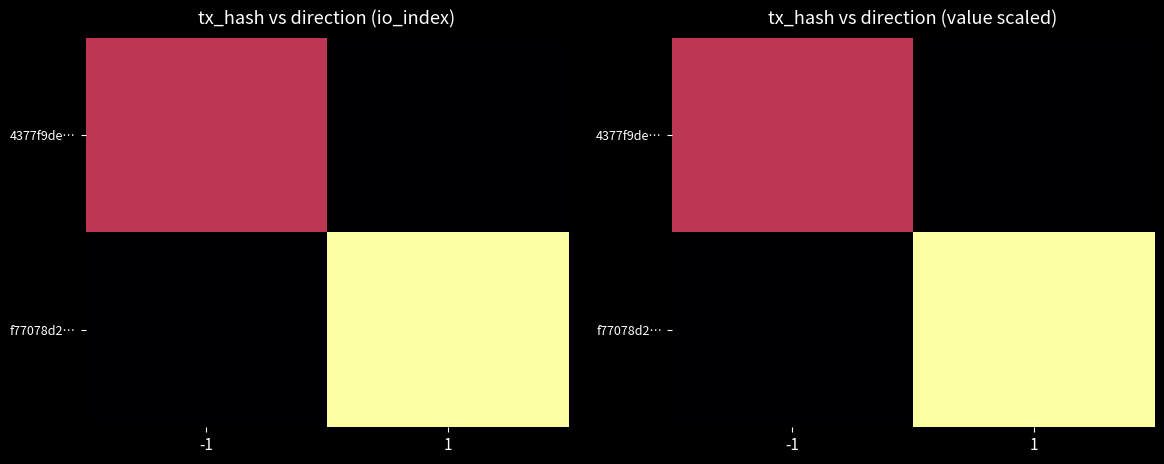

Is the value of 4377f9de… at -1 greater than the value of f77078d2… at -1?

Yes